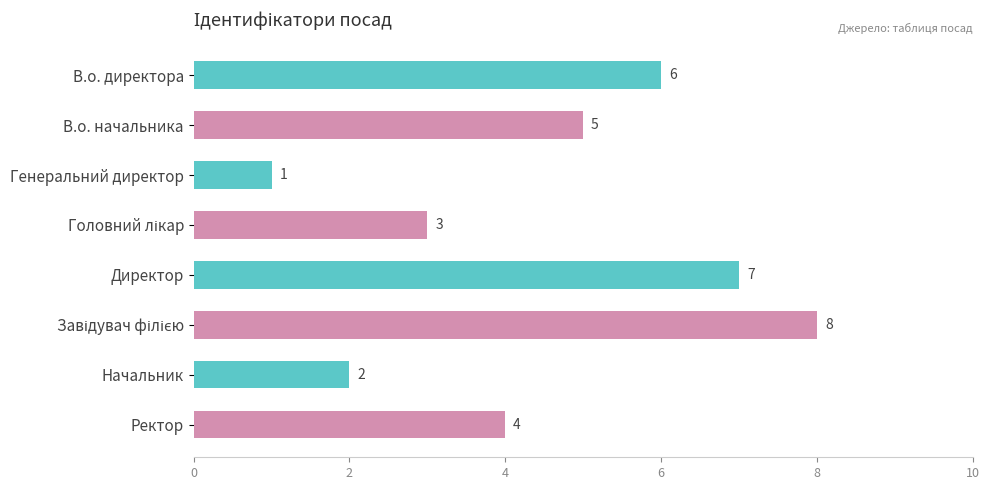

What is the value of the 7th bar from the top?

2